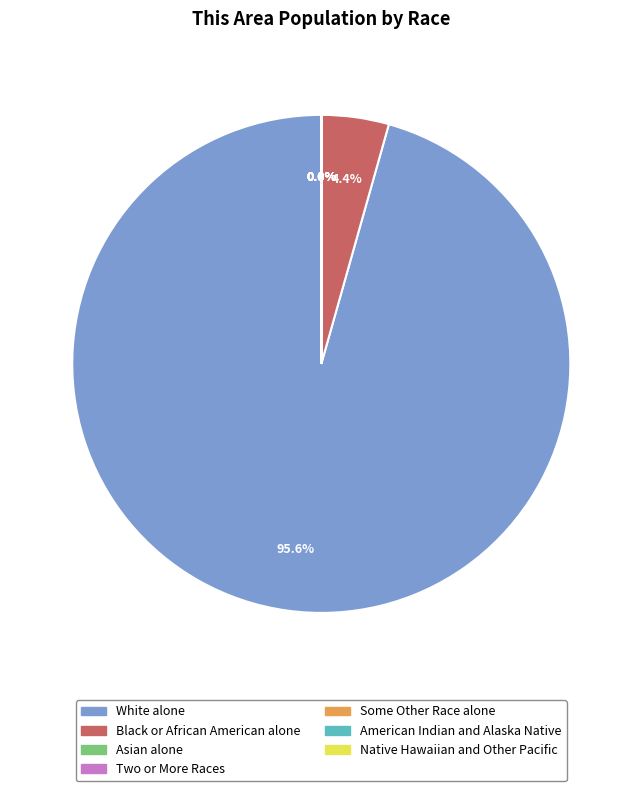

Which slice is the largest?

White alone